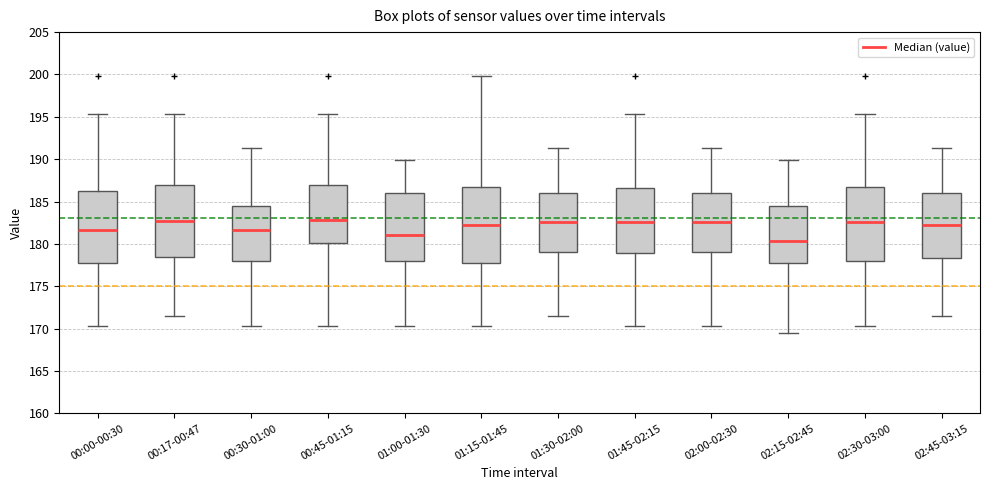

Where does the lower whisker of the box for 00:45-01:15 end on the y-axis? The values are not printed on the chart, so give them approximately, as read against the axis.

170.5